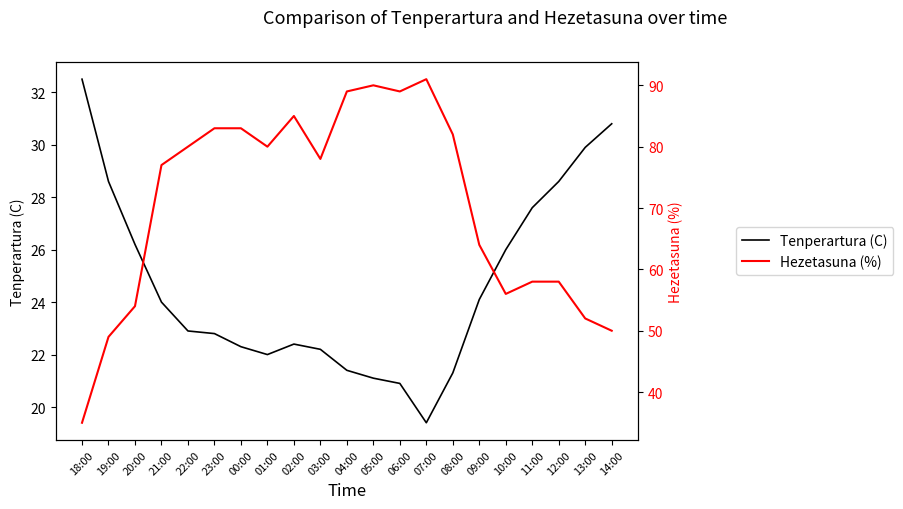

Reading left to right, transcribe all the data shown in this chart.

Tenperartura (C): 18:00=32.5	19:00=28.6	20:00=26.2	21:00=24.0	22:00=22.9	23:00=22.8	00:00=22.3	01:00=22.0	02:00=22.4	03:00=22.2	04:00=21.4	05:00=21.1	06:00=20.9	07:00=19.4	08:00=21.3	09:00=24.1	10:00=26.0	11:00=27.6	12:00=28.6	13:00=29.9	14:00=30.8
Hezetasuna (%): 18:00=35.0	19:00=49.0	20:00=54.0	21:00=77.0	22:00=80.0	23:00=83.0	00:00=83.0	01:00=80.0	02:00=85.0	03:00=78.0	04:00=89.0	05:00=90.0	06:00=89.0	07:00=91.0	08:00=82.0	09:00=64.0	10:00=56.0	11:00=58.0	12:00=58.0	13:00=52.0	14:00=50.0